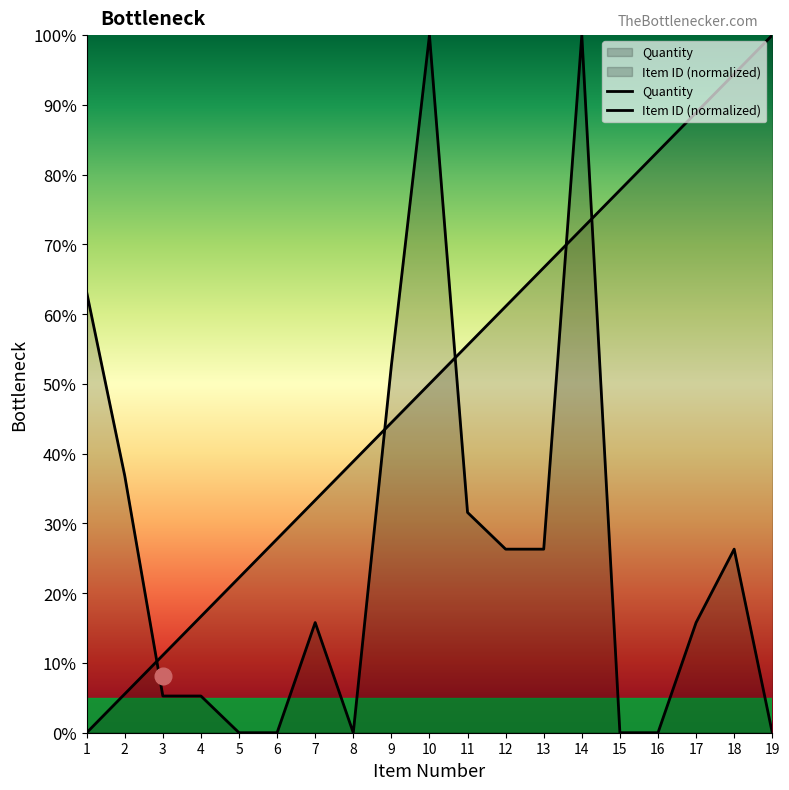

What is the spread (max minus min) of values at 12?

34.8